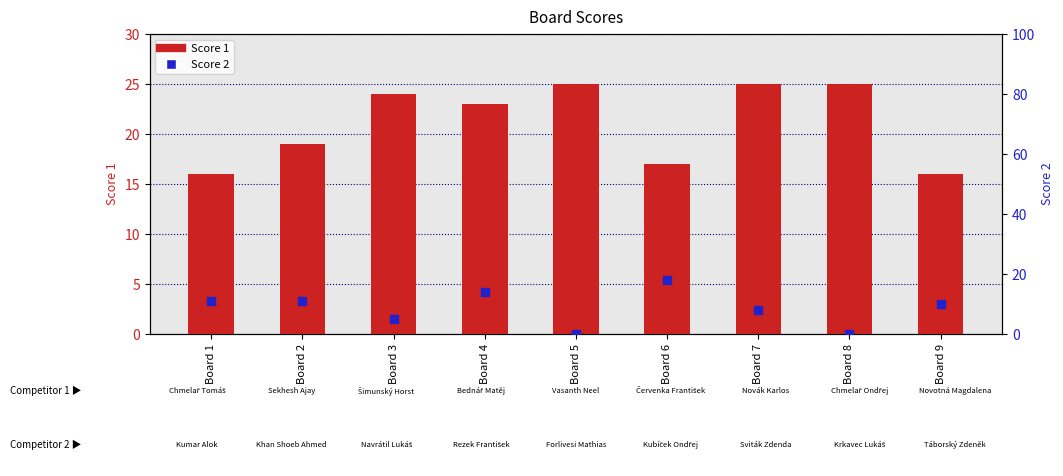

Is the value of Score 2 at Board 6 greater than the value of Score 1 at Board 3?

No